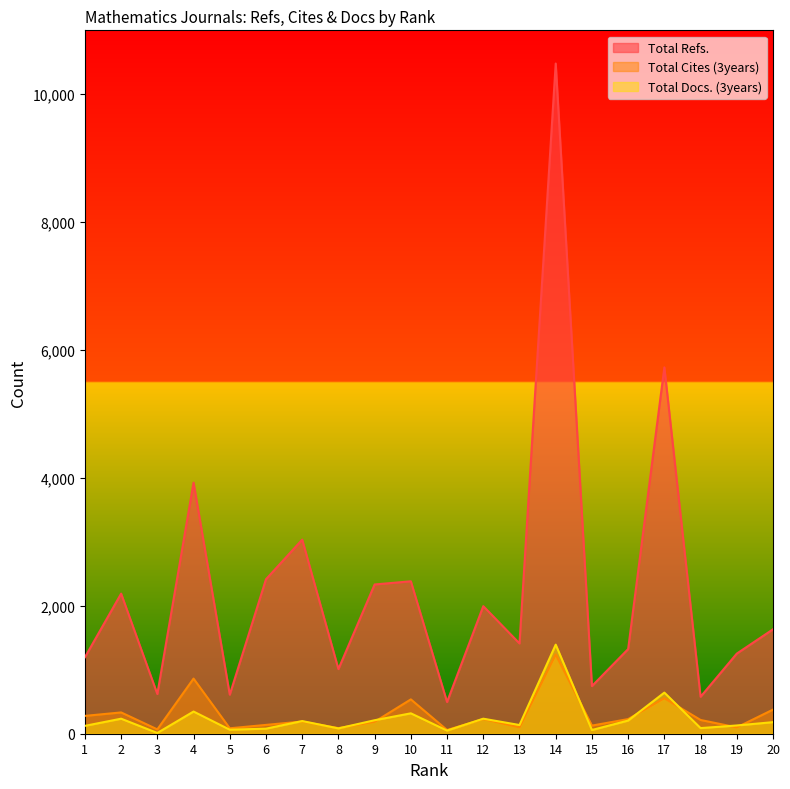

At which category is the sum across all series the highest?

14